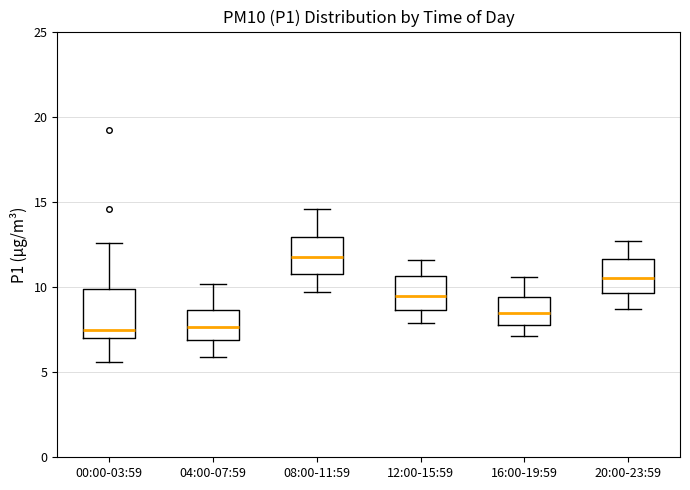

Reading left to right, transcribe this box plot: for each box, give where its median line is, the range the box spans, and where its two whiskers end, as read against the y-axis. The values are not printed on the chart, so give them approximately, as read against the axis.

00:00-03:59: median 7.5, box 7.0 to 10.0, whiskers 5.5 to 12.5
04:00-07:59: median 7.5, box 7.0 to 8.5, whiskers 6.0 to 10.0
08:00-11:59: median 12.0, box 11.0 to 13.0, whiskers 9.5 to 14.5
12:00-15:59: median 9.5, box 8.5 to 10.5, whiskers 8.0 to 11.5
16:00-19:59: median 8.5, box 8.0 to 9.5, whiskers 7.0 to 10.5
20:00-23:59: median 10.5, box 9.5 to 11.5, whiskers 8.5 to 12.5